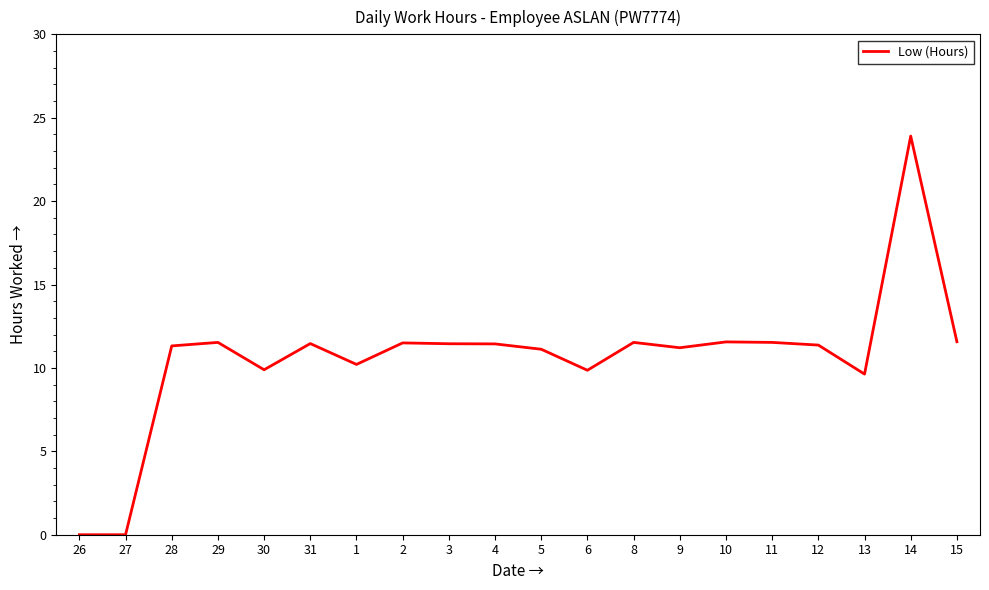

What is the maximum value shown in the chart?

23.9